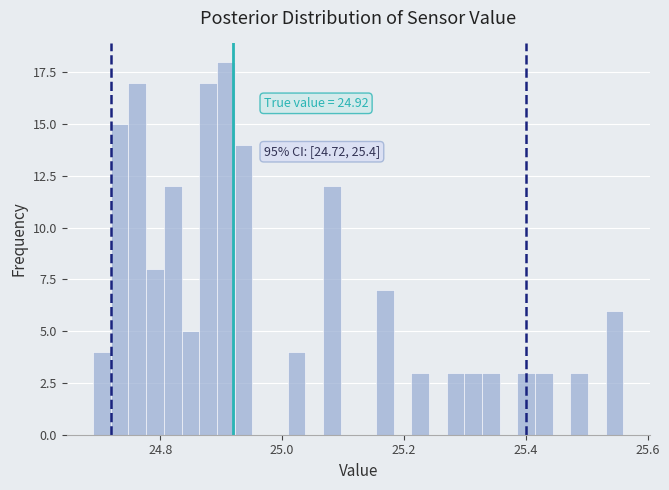

Read against the x-axis, roughly where is the centre of the tallest bar?

24.90